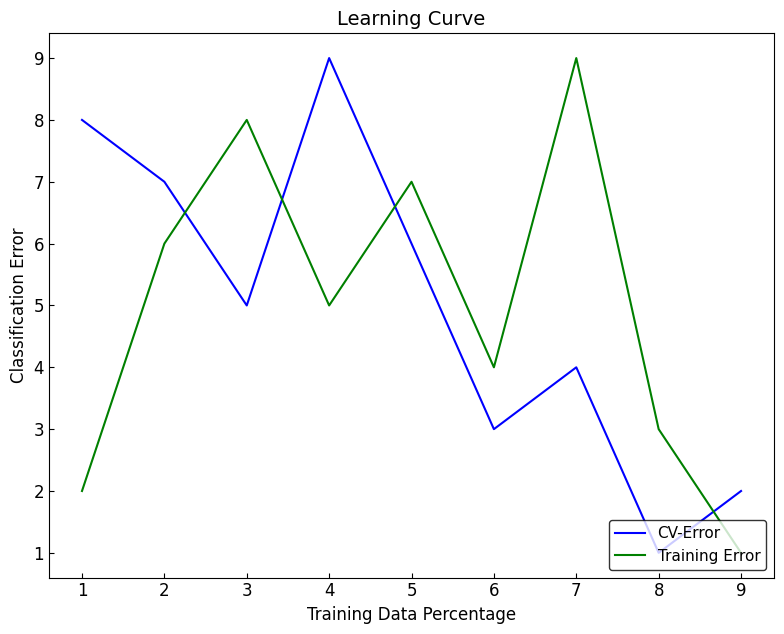

At which label is Training Error closest to 5?

4